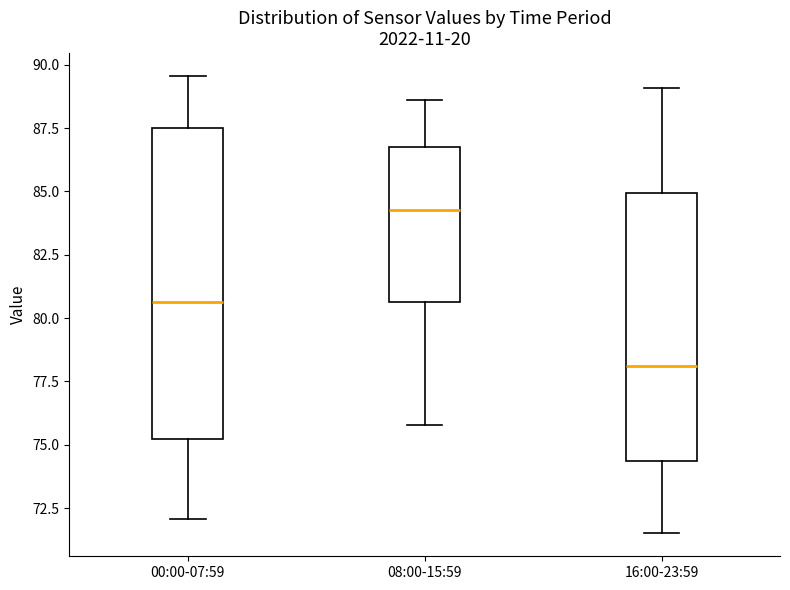

Which box is the tallest, from its lower edge to its upper edge?

00:00-07:59